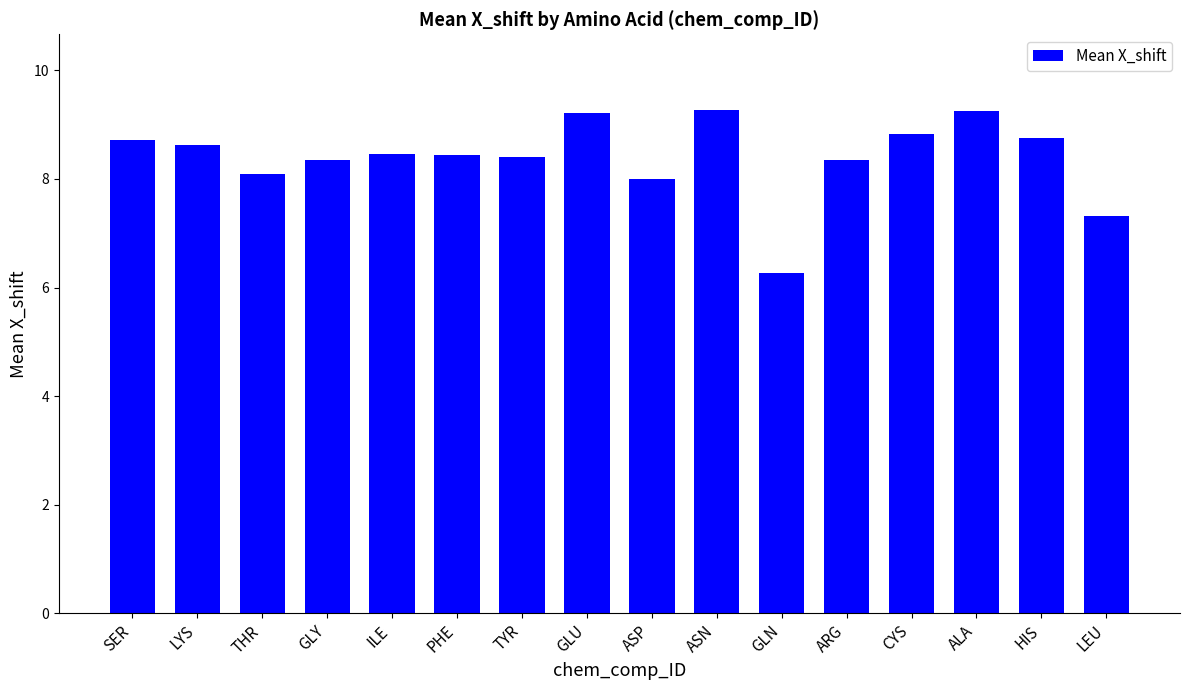

What is the label of the 2nd bar from the right?

HIS